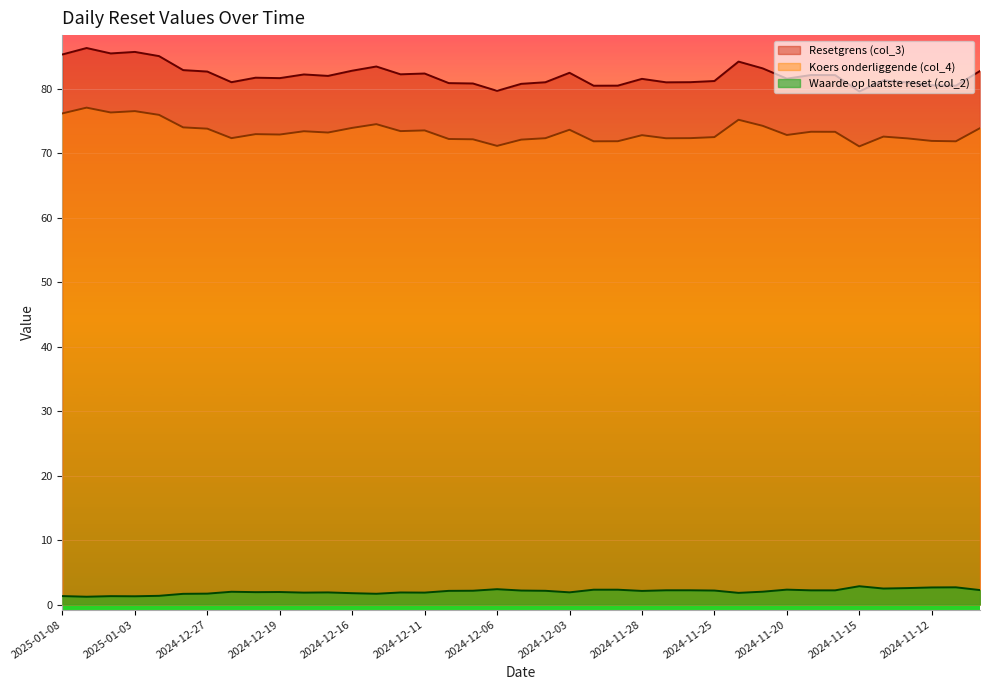

True or false: Koers onderliggende (col_4) has more than 0 points higher than both neighbors.

True